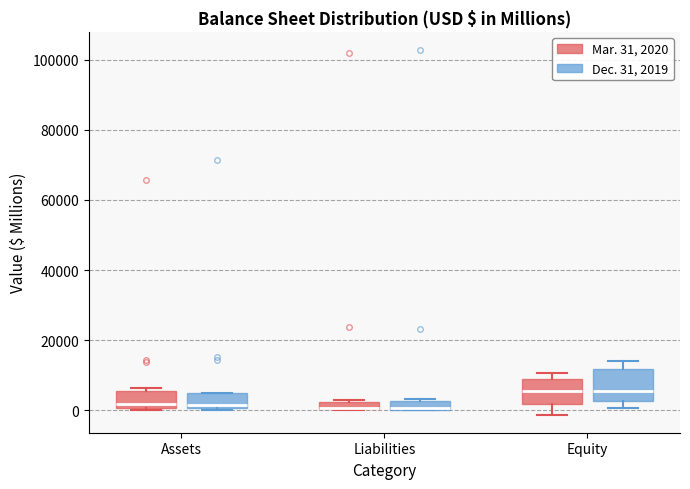

Where is the lower edge of the box for Assets (Dec. 31, 2019) on the y-axis? The values are not printed on the chart, so give them approximately, as read against the axis.

0